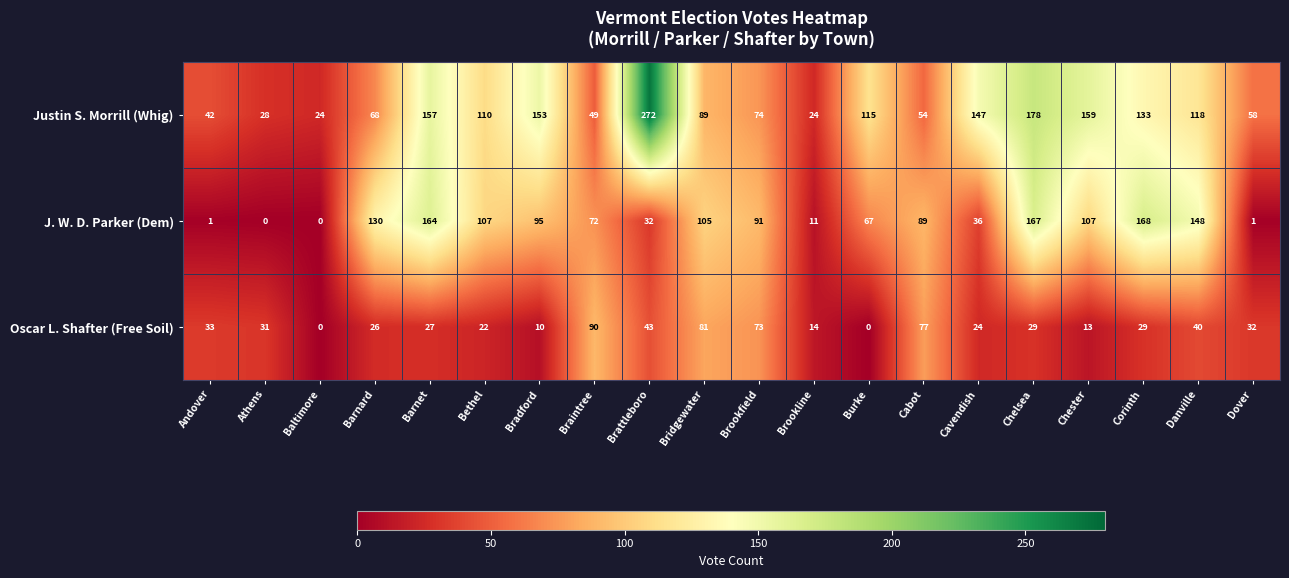

Rank the series by their average value, from lowest to highest.

Oscar L. Shafter (Free Soil), J. W. D. Parker (Dem), Justin S. Morrill (Whig)